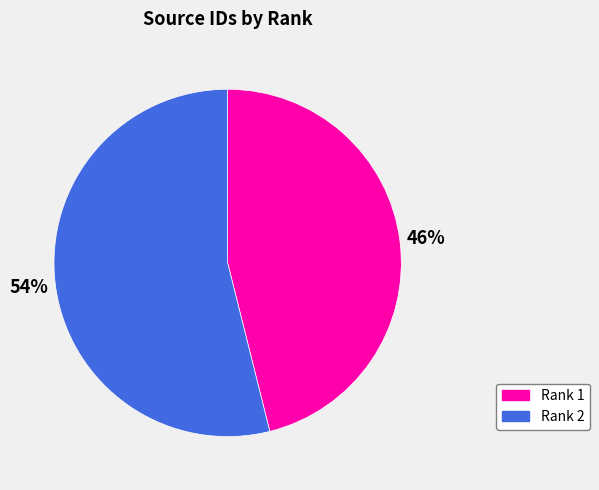

Count the number of slices in the pie.

2